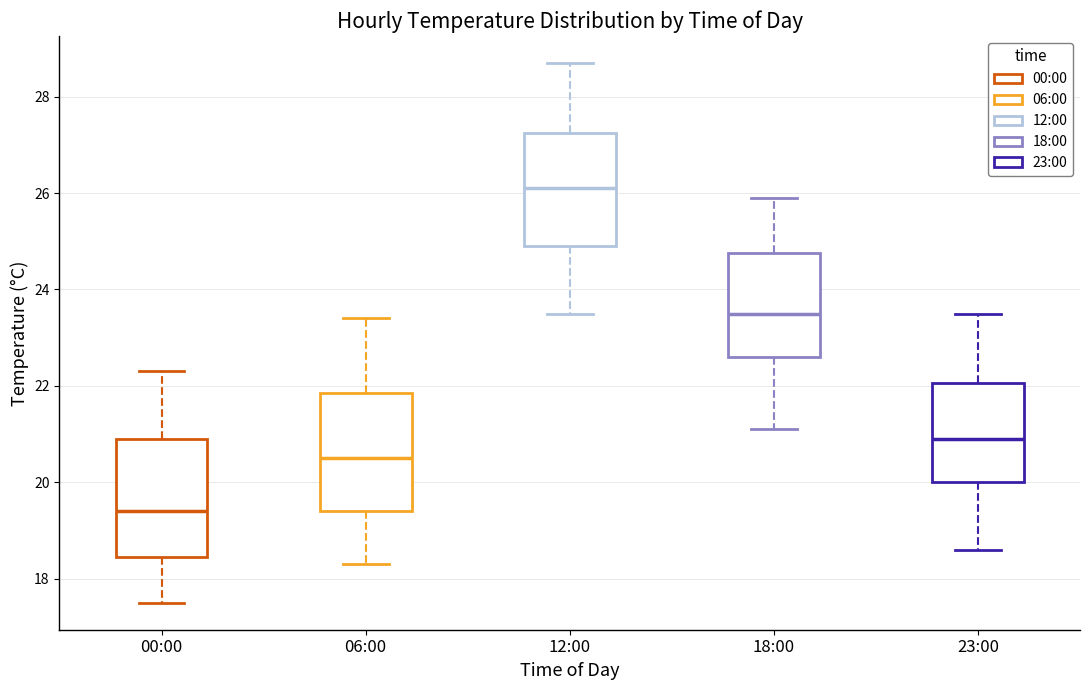

Reading left to right, transcribe this box plot: for each box, give where its median line is, the range the box spans, and where its two whiskers end, as read against the y-axis. The values are not printed on the chart, so give them approximately, as read against the axis.

00:00: median 19.4, box 18.4 to 21.0, whiskers 17.6 to 22.4
06:00: median 20.6, box 19.4 to 21.8, whiskers 18.4 to 23.4
12:00: median 26.2, box 25.0 to 27.2, whiskers 23.6 to 28.8
18:00: median 23.6, box 22.6 to 24.8, whiskers 21.2 to 26.0
23:00: median 21.0, box 20.0 to 22.0, whiskers 18.6 to 23.6